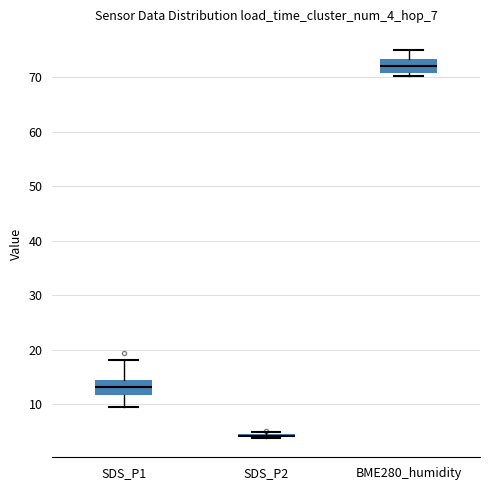

Where is the upper edge of the box for SDS_P1 on the y-axis? The values are not printed on the chart, so give them approximately, as read against the axis.

14